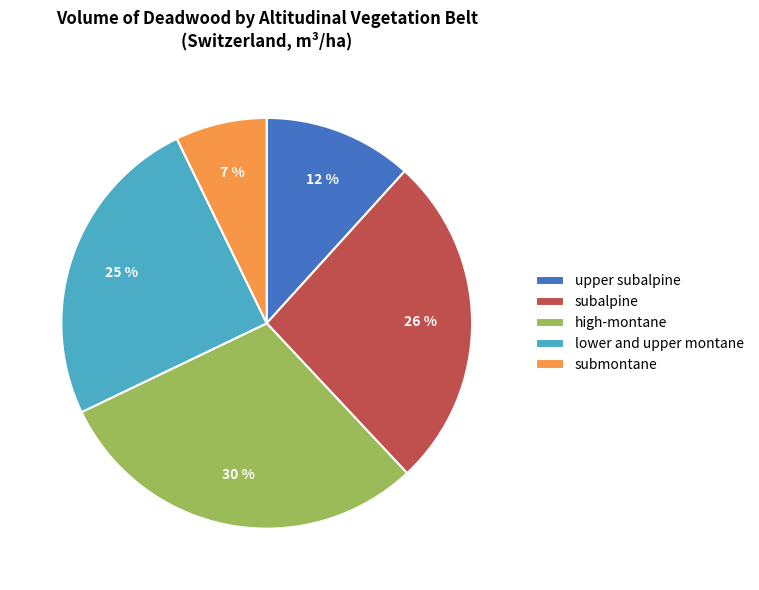

What percentage is the upper subalpine slice, to the nearest percent?

12%